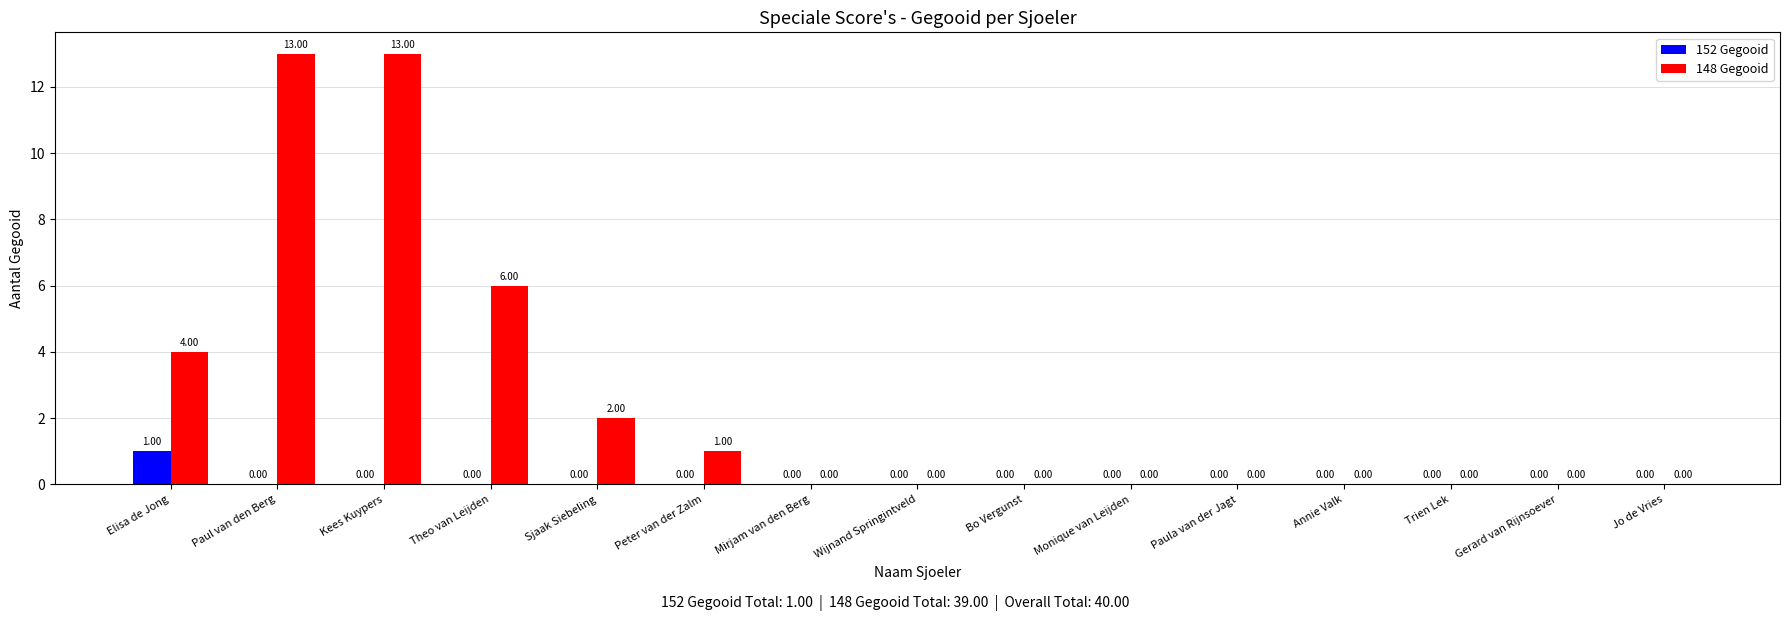

Which series has the largest total across all categories?

148 Gegooid